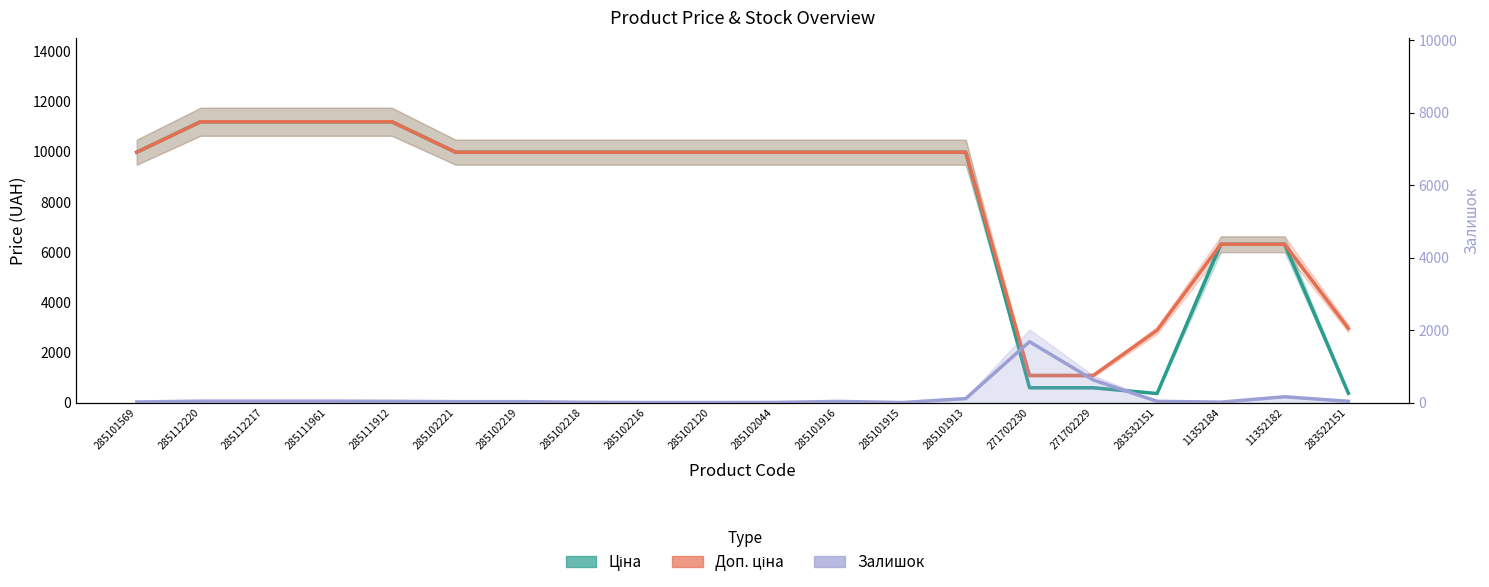

True or false: Доп. ціна and Ціна intersect in this chart.

False